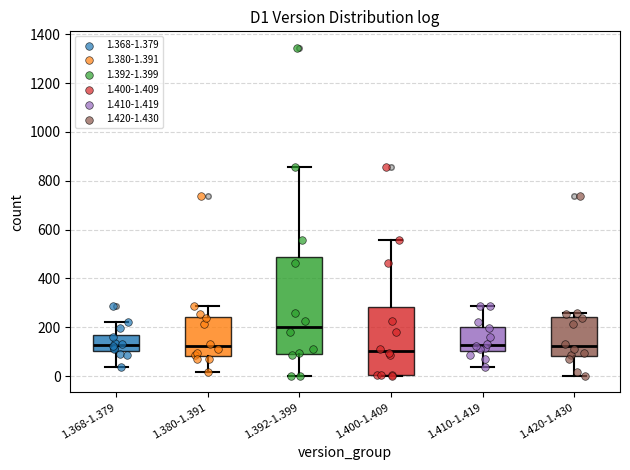

Reading left to right, read every box against the y-axis: the position of its median line, the range the box covers, and the ends of its whiskers. The values are not printed on the chart, so give them approximately, as read against the axis.

1.368-1.379: median 120, box 100 to 160, whiskers 40 to 220
1.380-1.391: median 120, box 80 to 240, whiskers 20 to 280
1.392-1.399: median 200, box 100 to 480, whiskers 0 to 860
1.400-1.409: median 100, box 0 to 280, whiskers 0 to 560
1.410-1.419: median 120, box 100 to 200, whiskers 40 to 280
1.420-1.430: median 120, box 80 to 240, whiskers 0 to 260